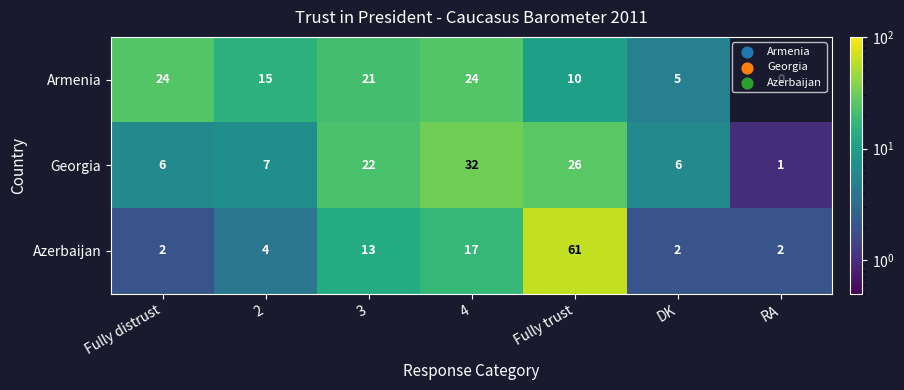

True or false: Georgia has a value of 32 at 4.

True